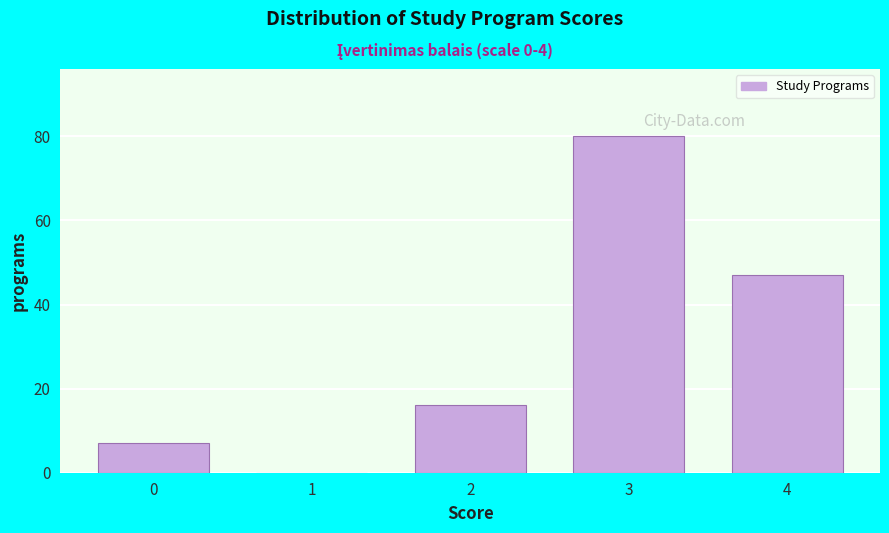

Reading left to right, transcribe all the data shown in this chart.

0=7	1=0	2=16	3=80	4=47